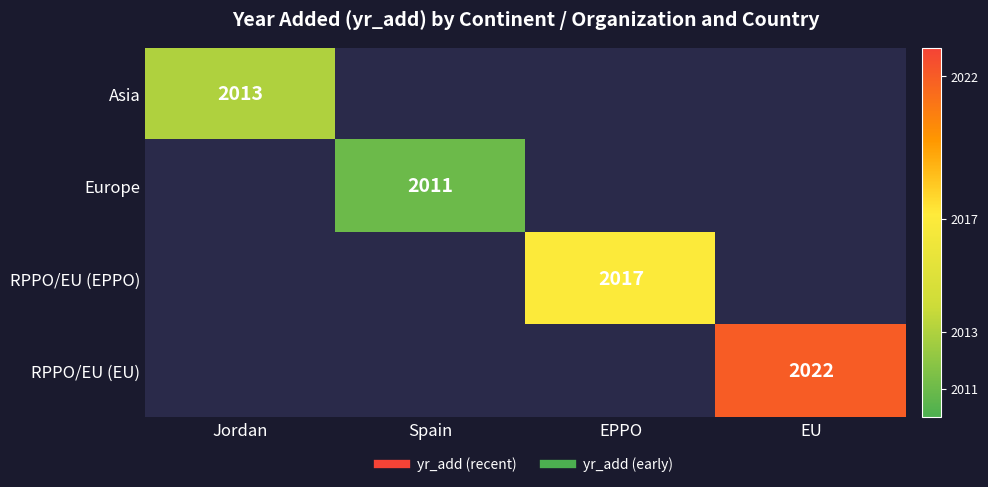

What is the minimum value shown in the chart?

2011.0